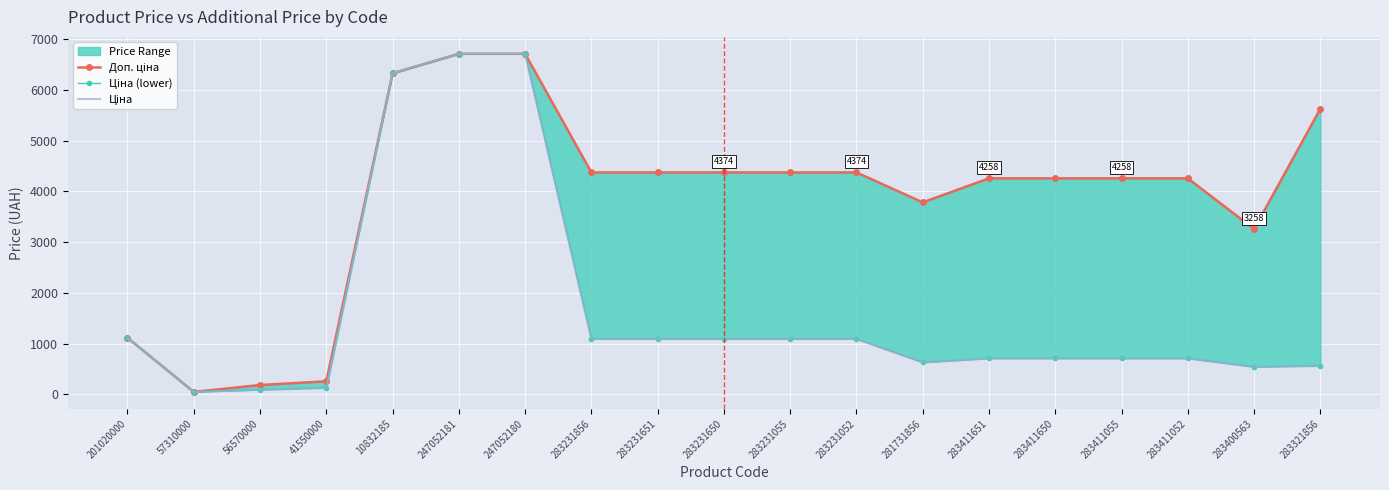

What is the minimum value shown in the chart?

47.8